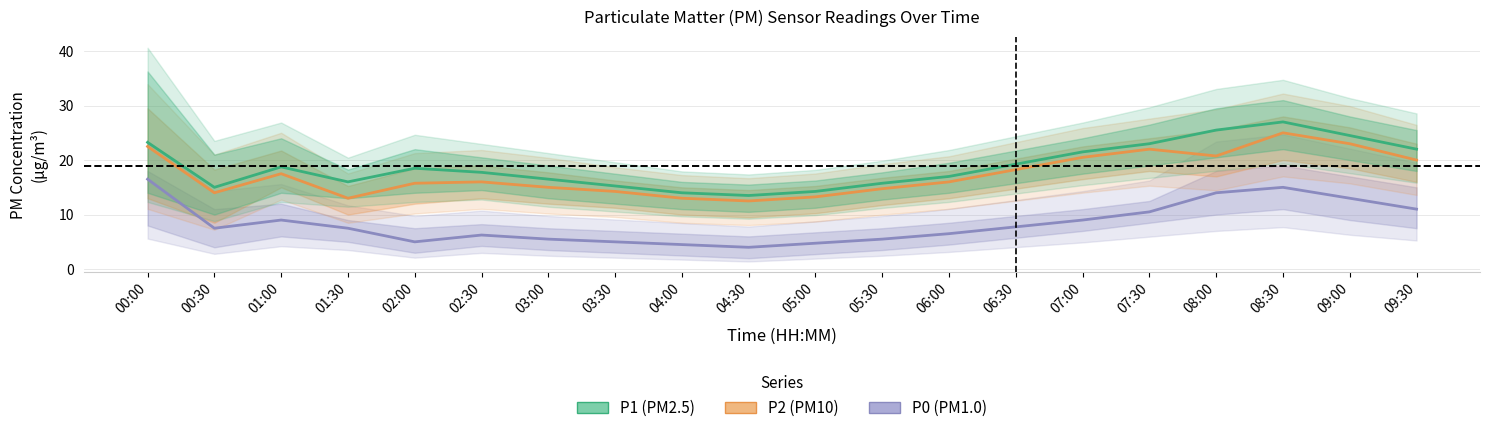

At which category is the sum across all series the highest?

08:30